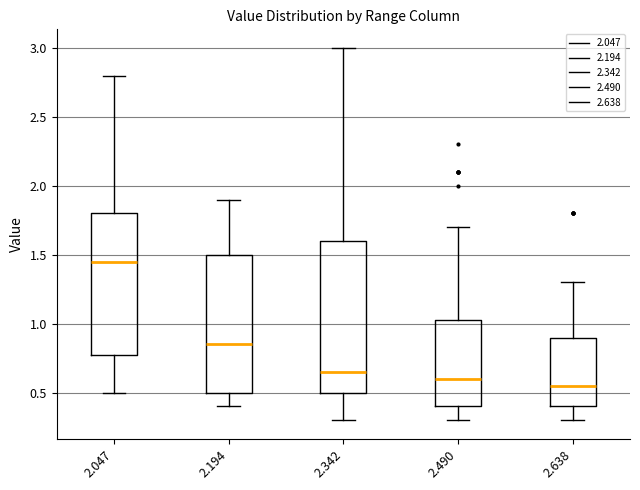

Reading left to right, read every box against the y-axis: the position of its median line, the range the box covers, and the ends of its whiskers. The values are not printed on the chart, so give them approximately, as read against the axis.

2.047: median 1.45, box 0.80 to 1.80, whiskers 0.50 to 2.80
2.194: median 0.85, box 0.50 to 1.50, whiskers 0.40 to 1.90
2.342: median 0.65, box 0.50 to 1.60, whiskers 0.30 to 3.00
2.490: median 0.60, box 0.40 to 1.05, whiskers 0.30 to 1.70
2.638: median 0.55, box 0.40 to 0.90, whiskers 0.30 to 1.30